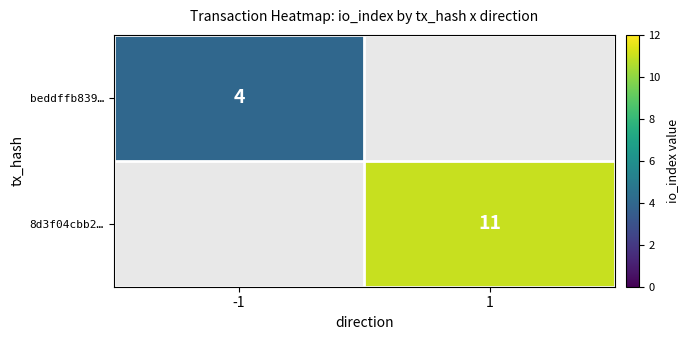

True or false: beddffb839… has a value of 1 at -1.

False